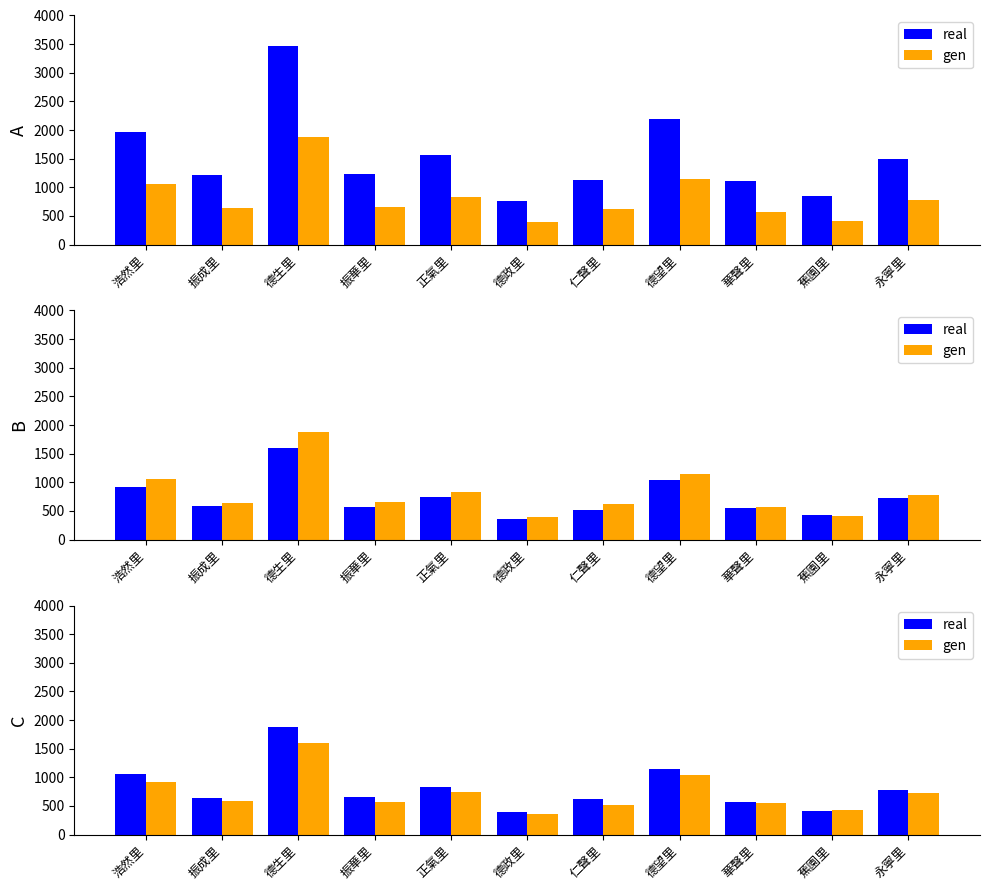

What value does the gen series have at 永寧里, to the nearest 50?

700